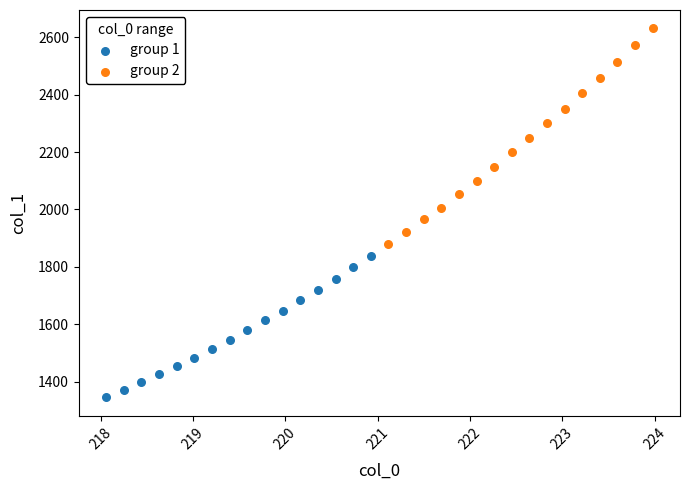

Which series has the widest spread of Y values?

group 2